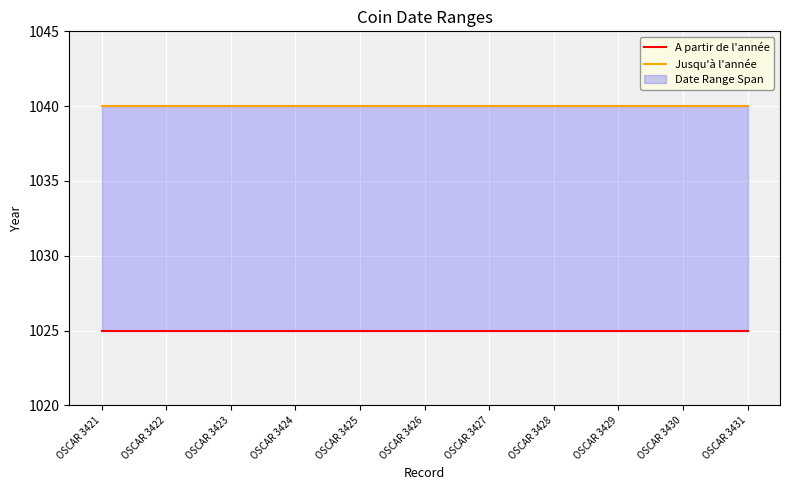

What is the minimum value shown in the chart?

1025